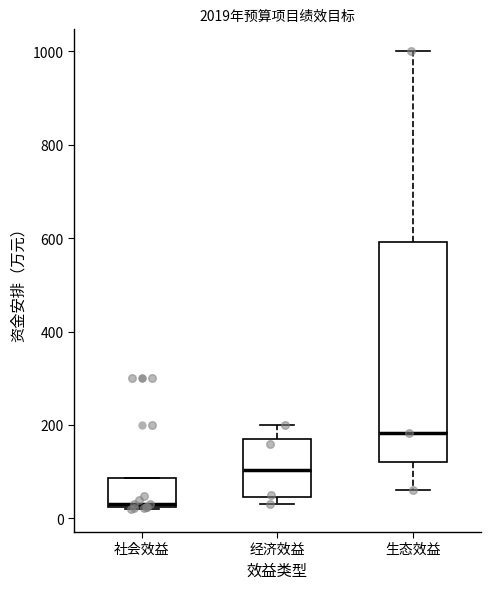

Reading left to right, transcribe this box plot: for each box, give where its median line is, the range the box spans, and where its two whiskers end, as read against the y-axis. The values are not printed on the chart, so give them approximately, as read against the axis.

社会效益: median 40, box 20 to 80, whiskers 20 to 80
经济效益: median 100, box 40 to 180, whiskers 40 (just below the box's lower edge) to 200
生态效益: median 180, box 120 to 600, whiskers 60 to 1000